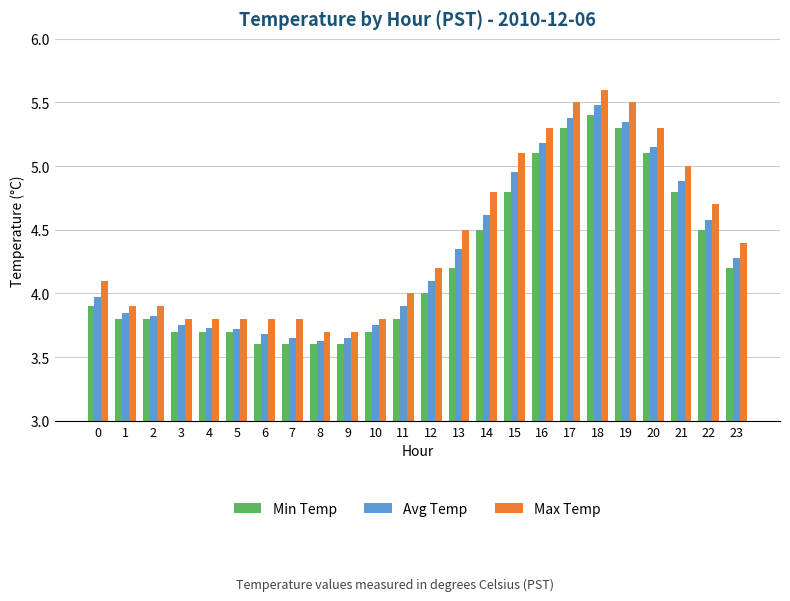

How many series are shown in this chart?

3